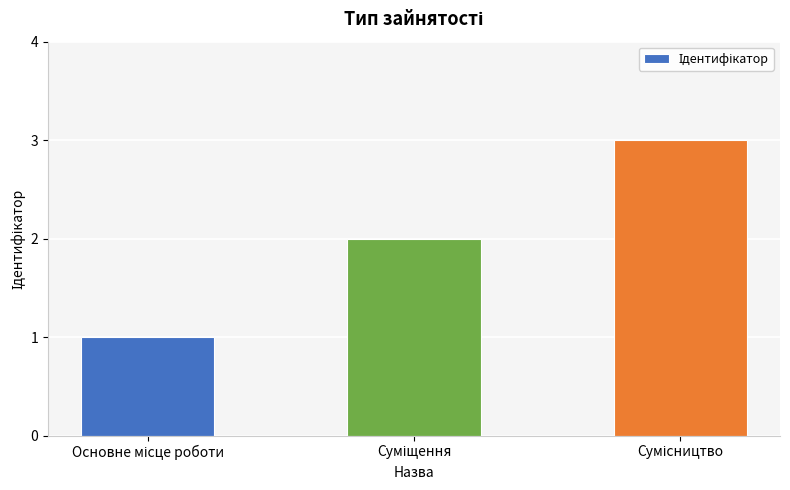

What is the maximum value shown in the chart?

3